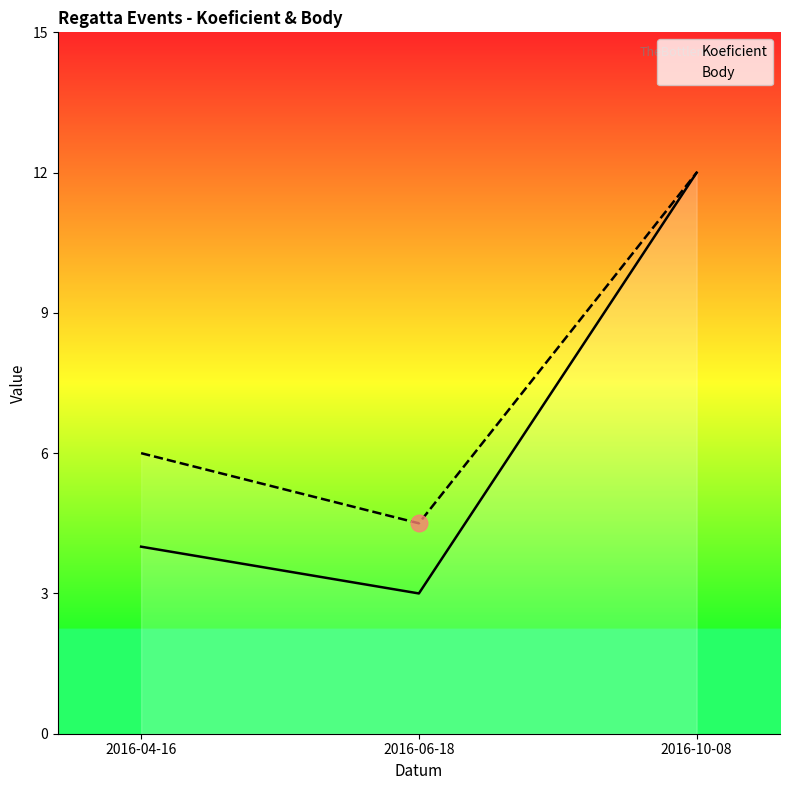

Where is Koeficient nearest to the value 7?

2016-04-16